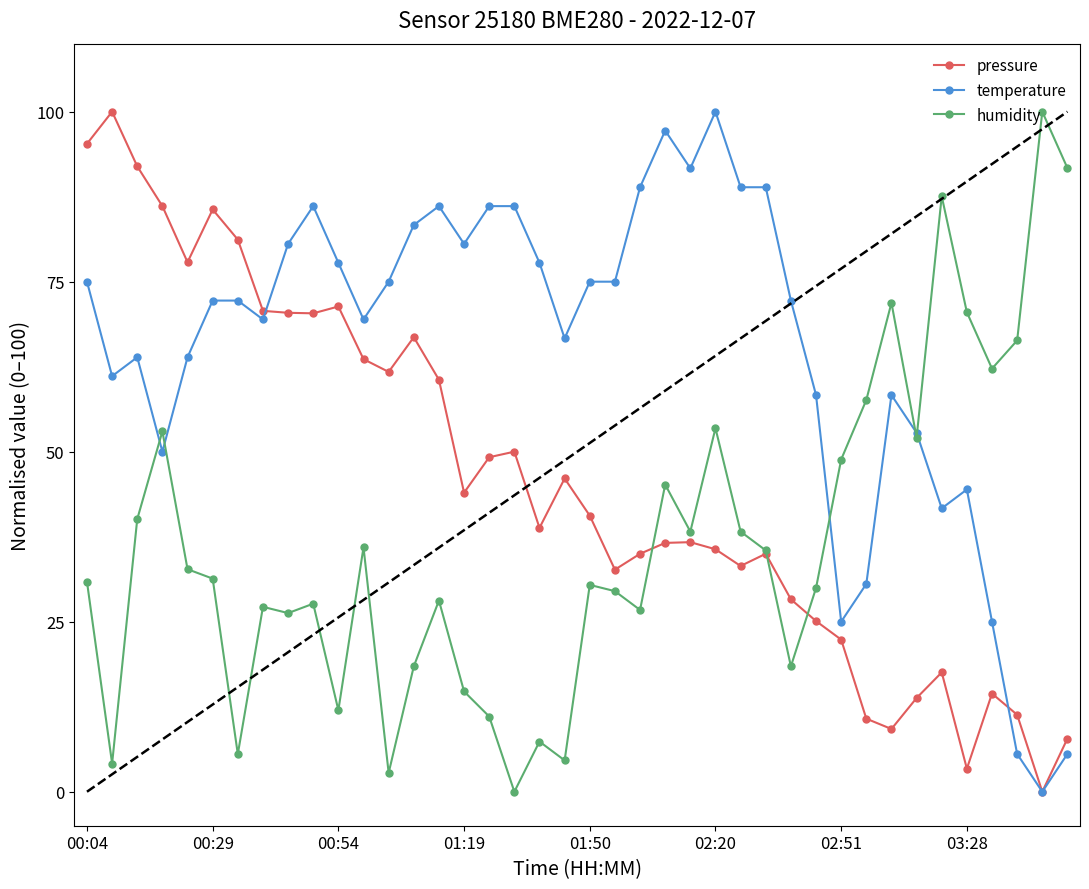

What is the value of the temperature point at the 26th from the left?

100.0